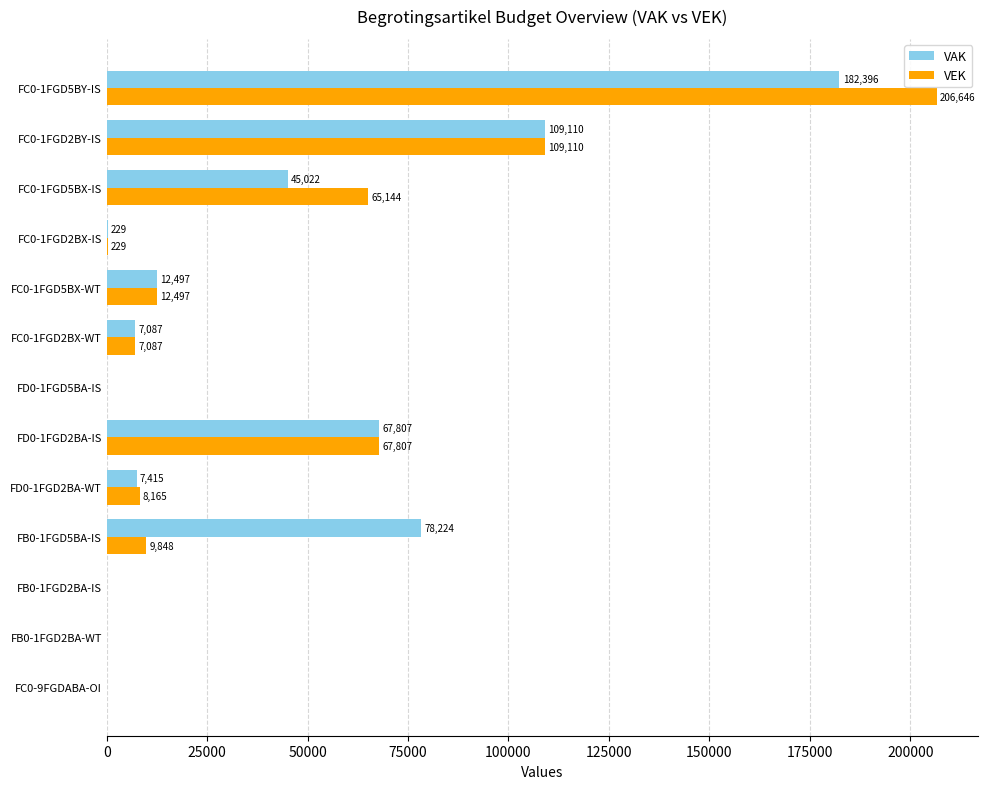

True or false: VAK has a value of 45022 at FC0-1FGD5BX-IS.

True